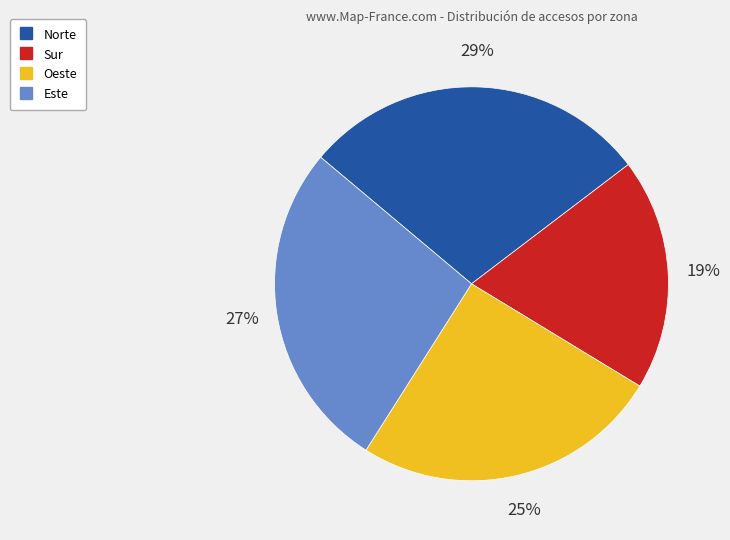

To the nearest percent, what is the average slice percentage?

25%